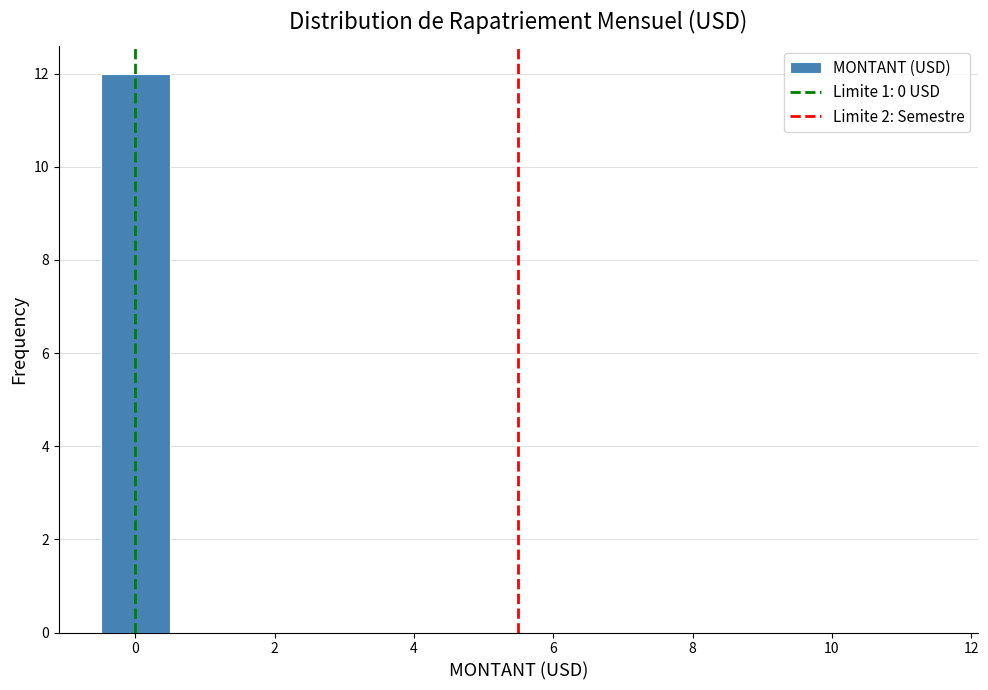

Over which range of the x-axis is the bar tallest?

-0.5 to 0.5